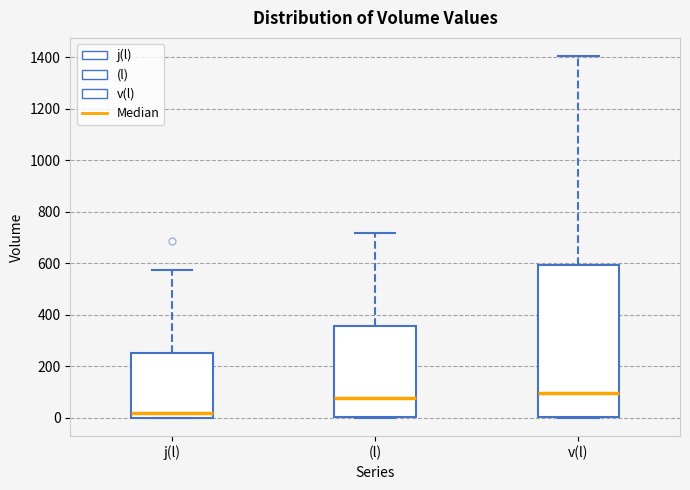

Where is the lower edge of the box for j(l) on the y-axis? The values are not printed on the chart, so give them approximately, as read against the axis.

0